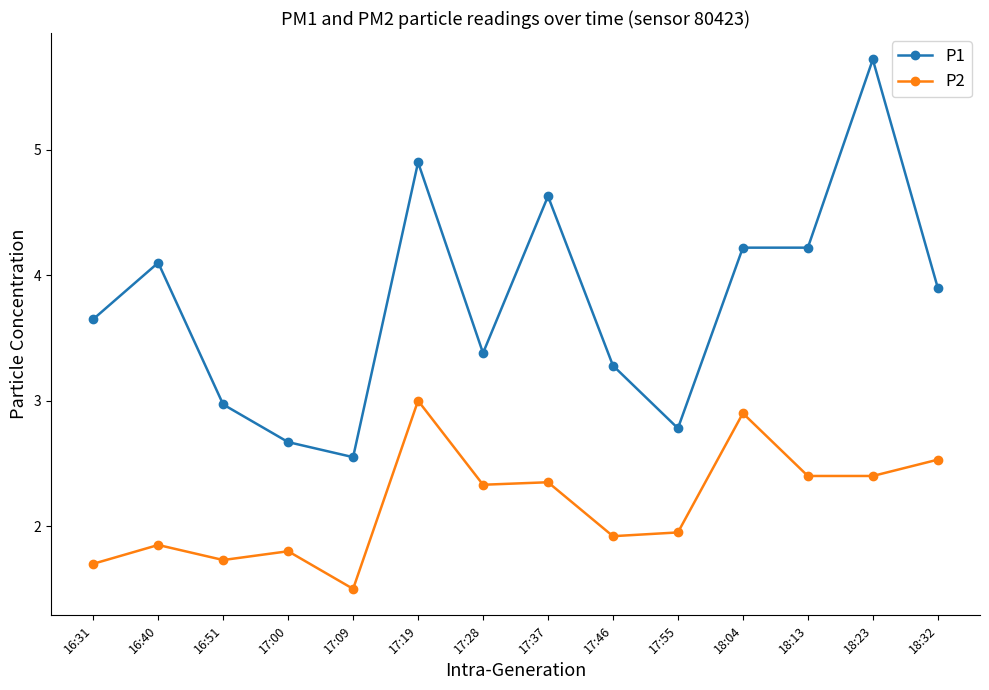

Is this an area chart (filled region under the line)?

No